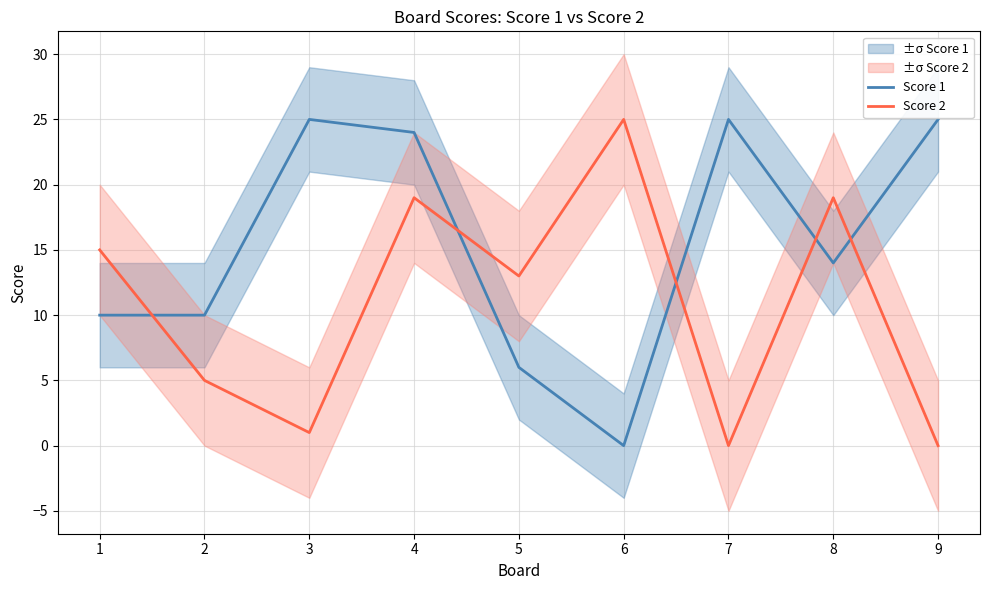

Which series has the widest spread of values?

Score 1